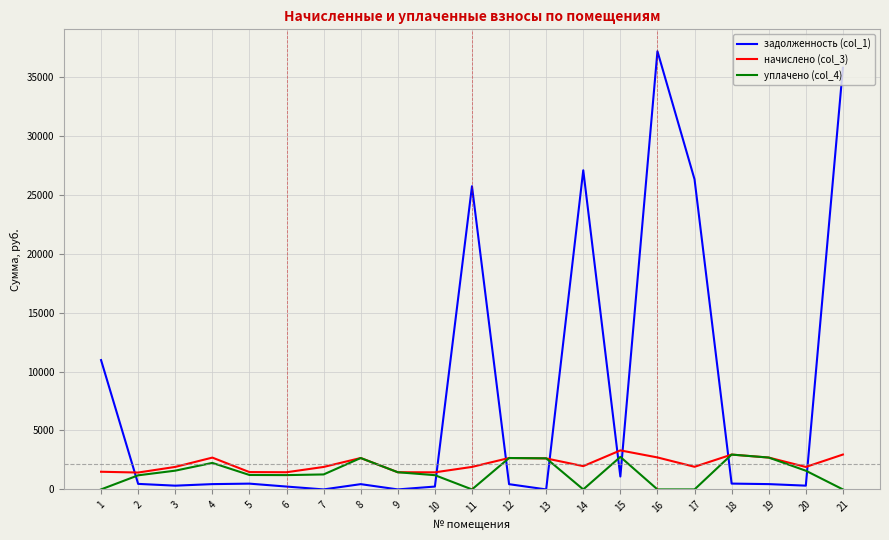

How many distinct data groups are displayed?

3